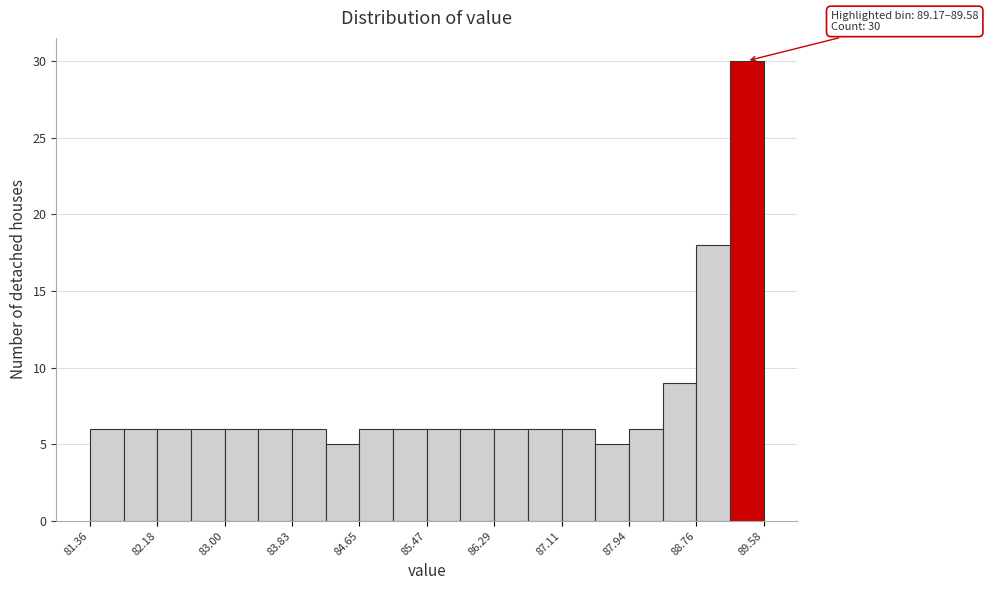

Over which range of the x-axis is the bar tallest?

89.2 to 89.6